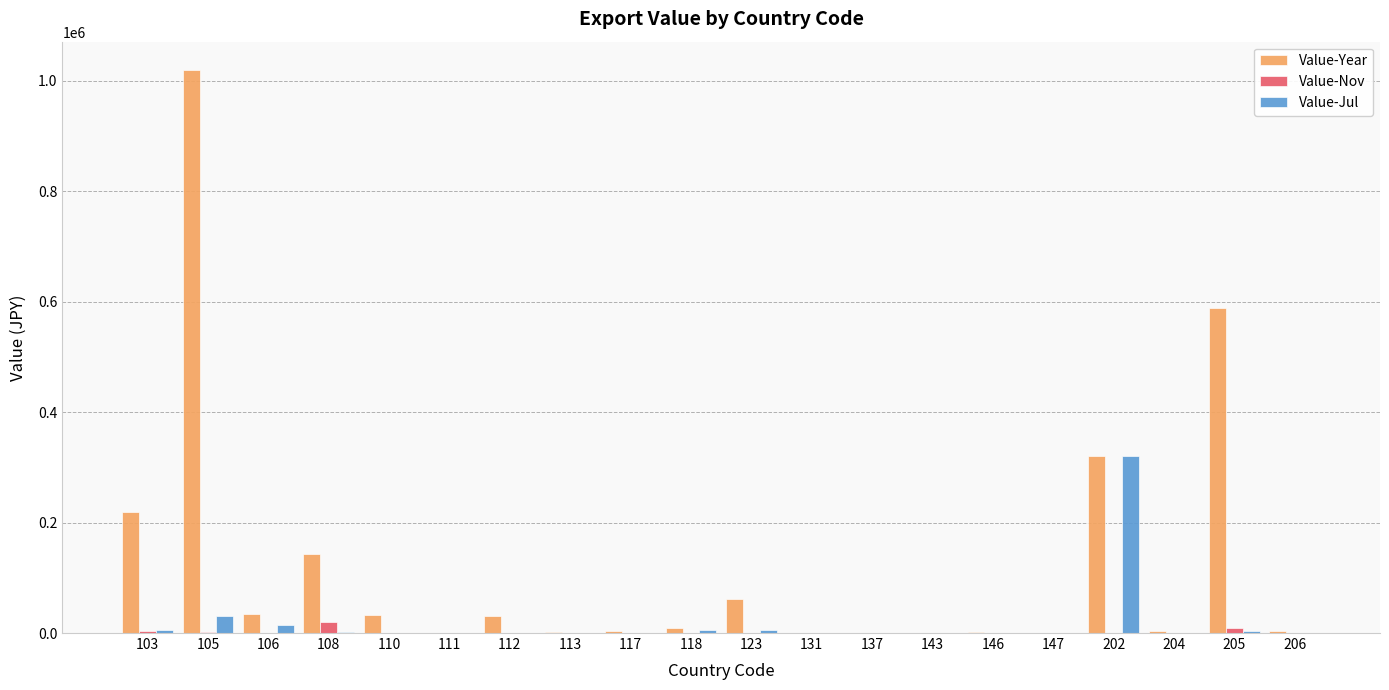

What is the total value across all series at 202?

640581